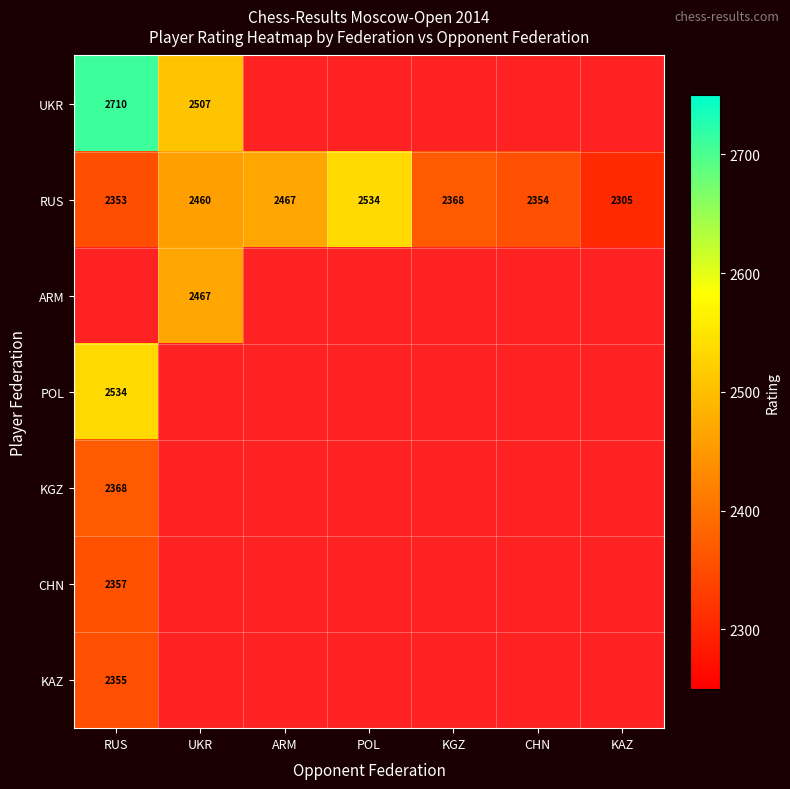

Which label corresponds to the largest value in the chart?

RUS